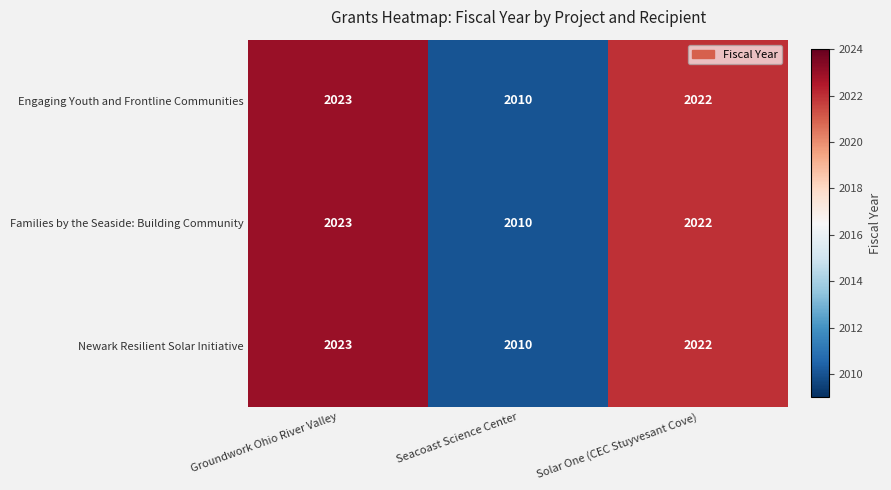

Rank the categories by Newark Resilient Solar Initiative value from lowest to highest.

Seacoast Science Center, Solar One (CEC Stuyvesant Cove), Groundwork Ohio River Valley